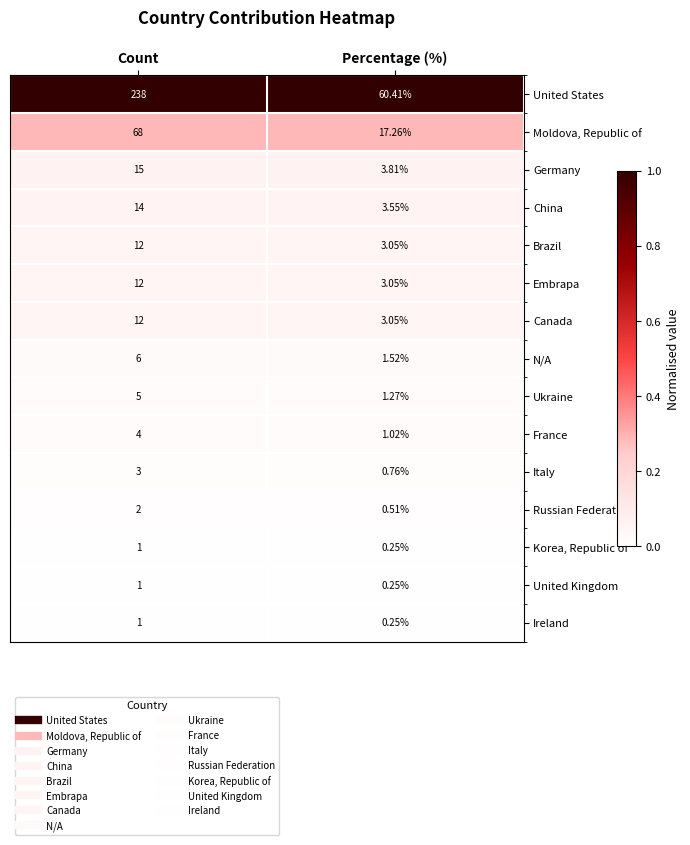

At which category is the sum across all series the highest?

Count